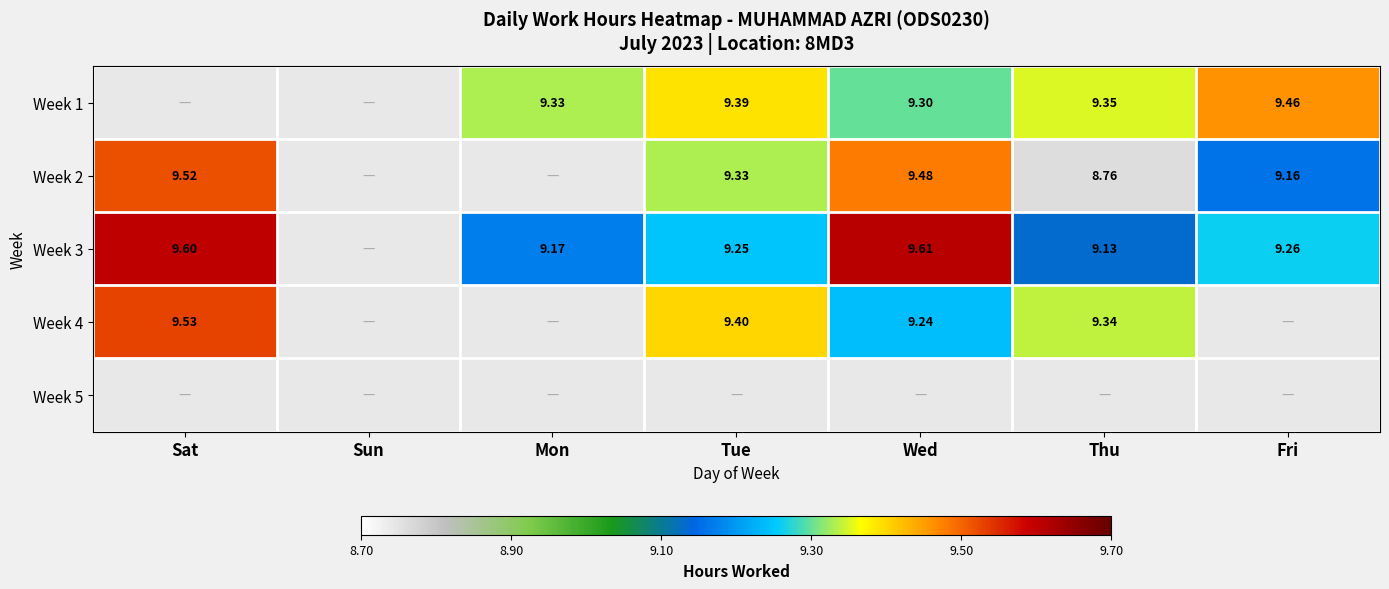

What is the greatest value displayed?

9.6